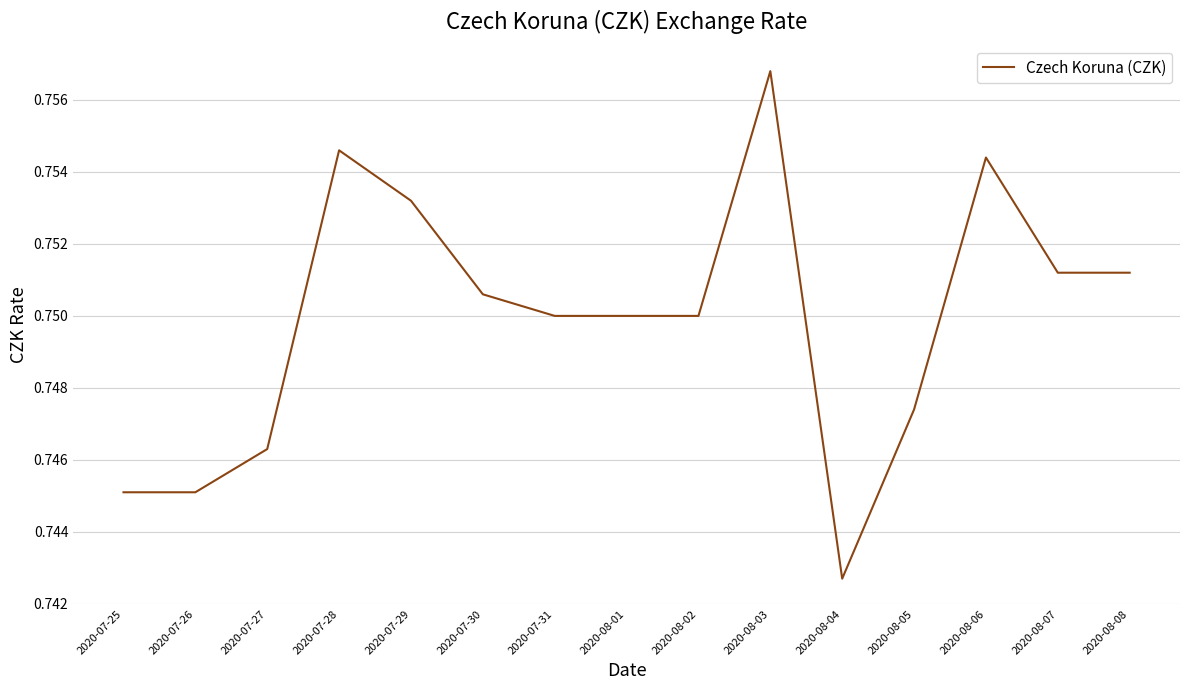

The value at 2020-08-03 is 1.0. True or false?

False